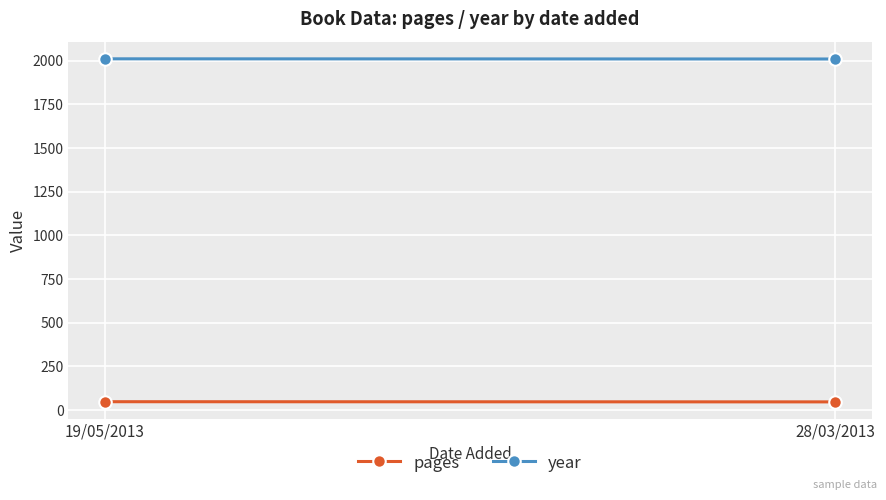

At 19/05/2013, list the series in order from largest to smallest.

year, pages